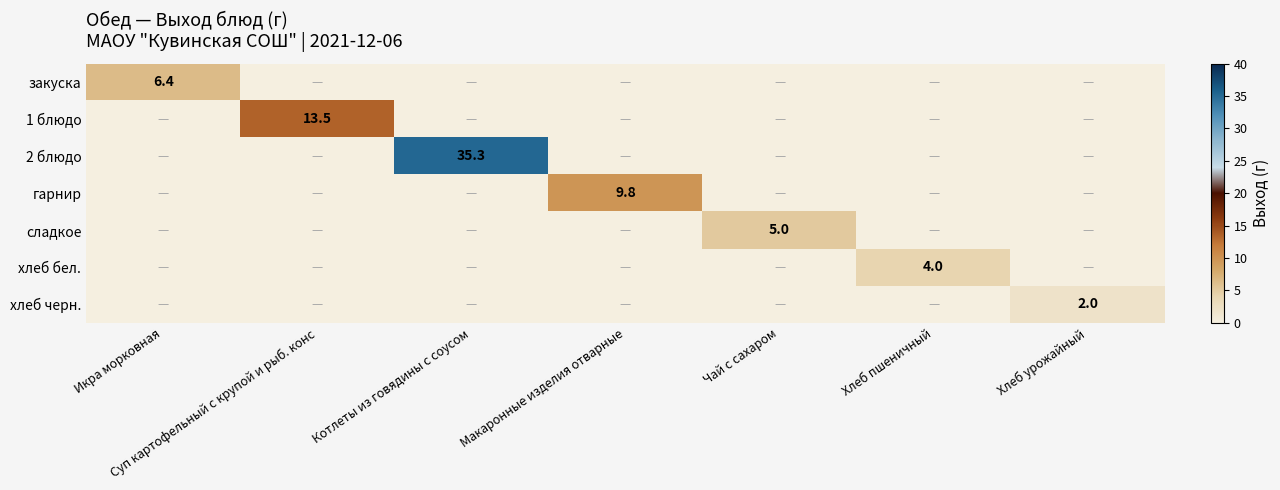

True or false: хлеб черн. has a value of 2.0 at Хлеб урожайный.

True